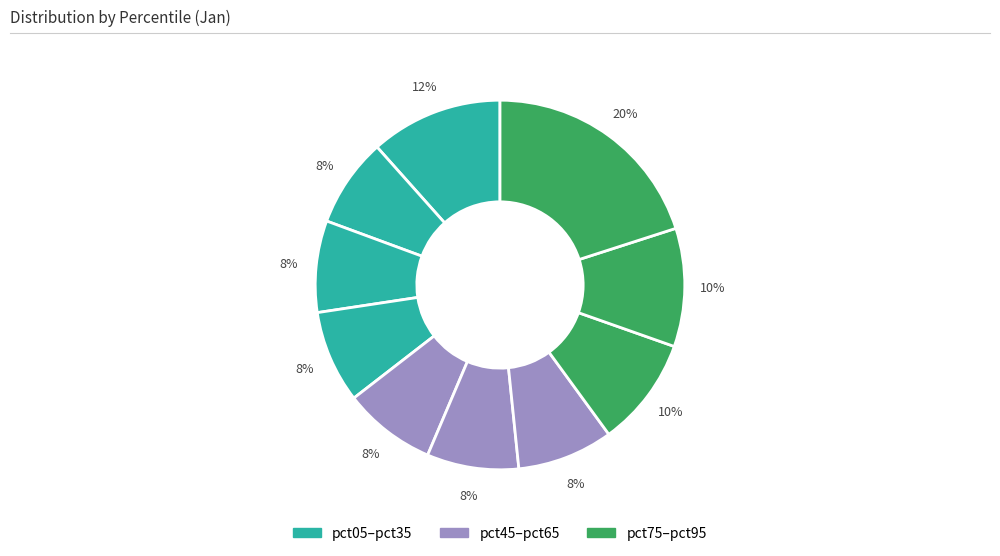

How many slices are in this pie chart?

10